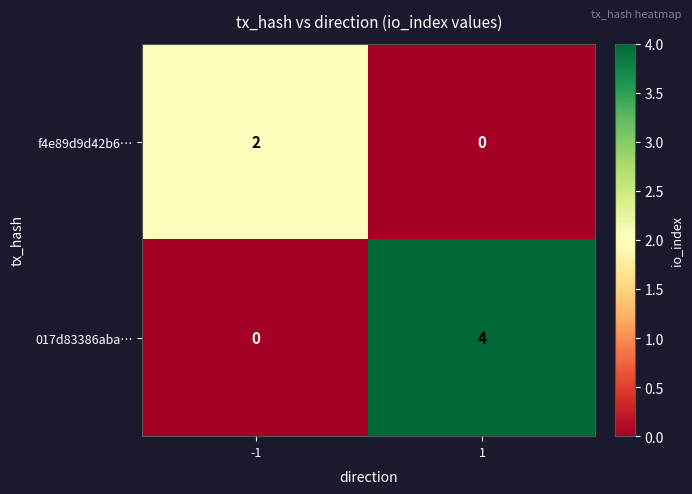

What is the approximate value of 017d83386aba… at 1?

4